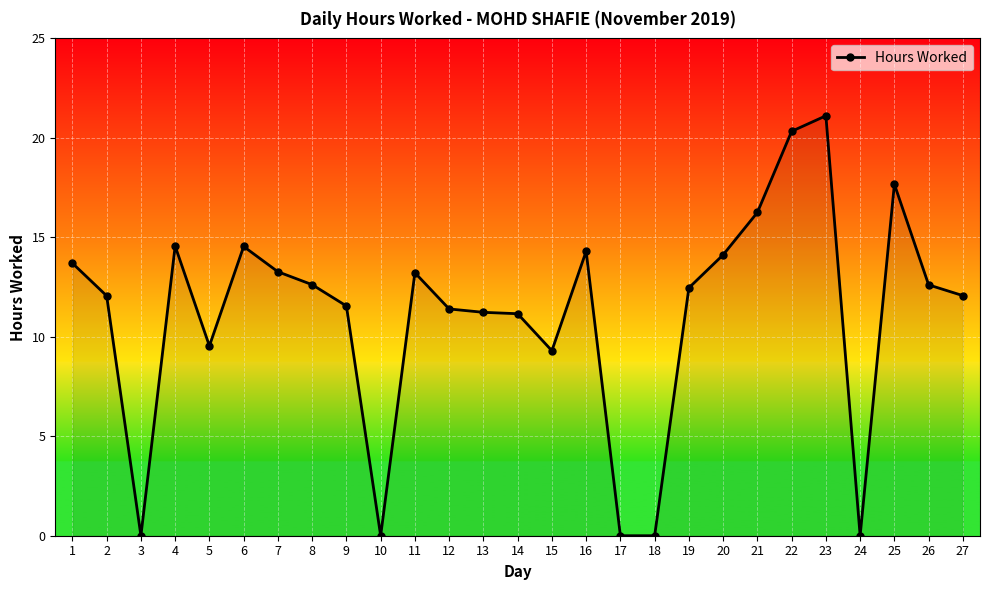

Between 16 and 23, which is larger?

23